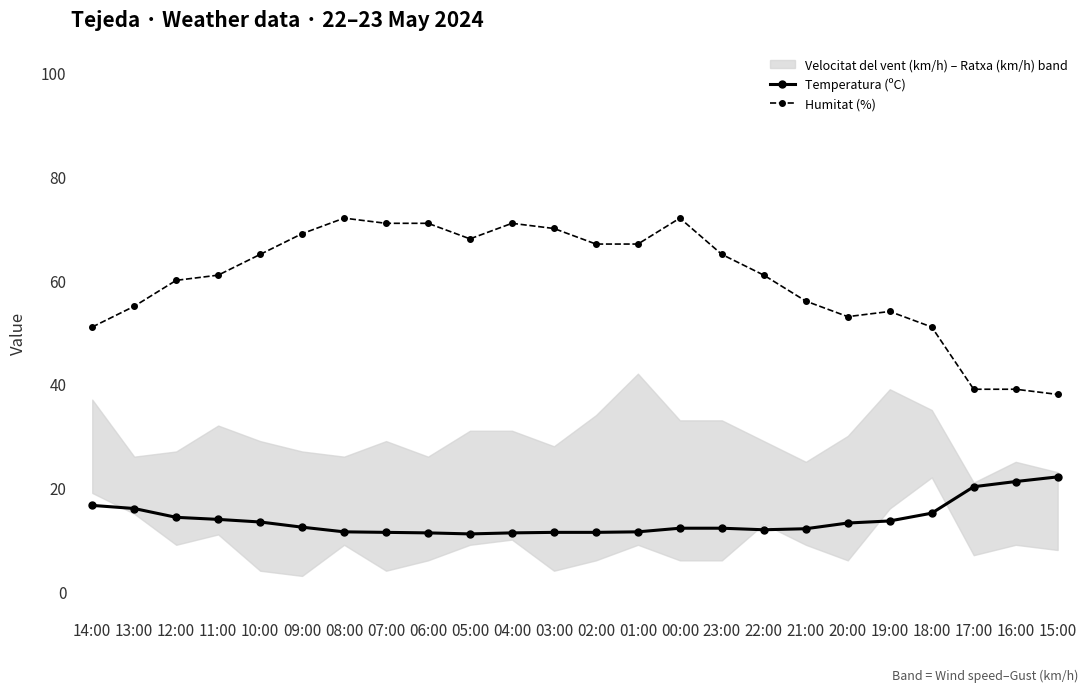

How many lines are shown in the chart?

2